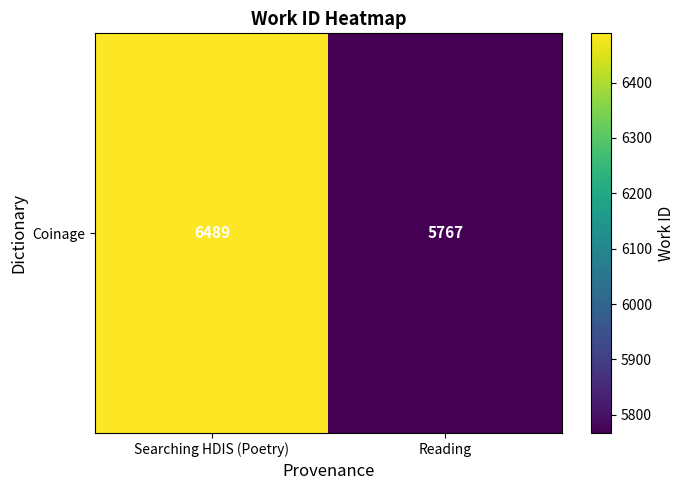

Reading left to right, transcribe all the data shown in this chart.

6489	5767